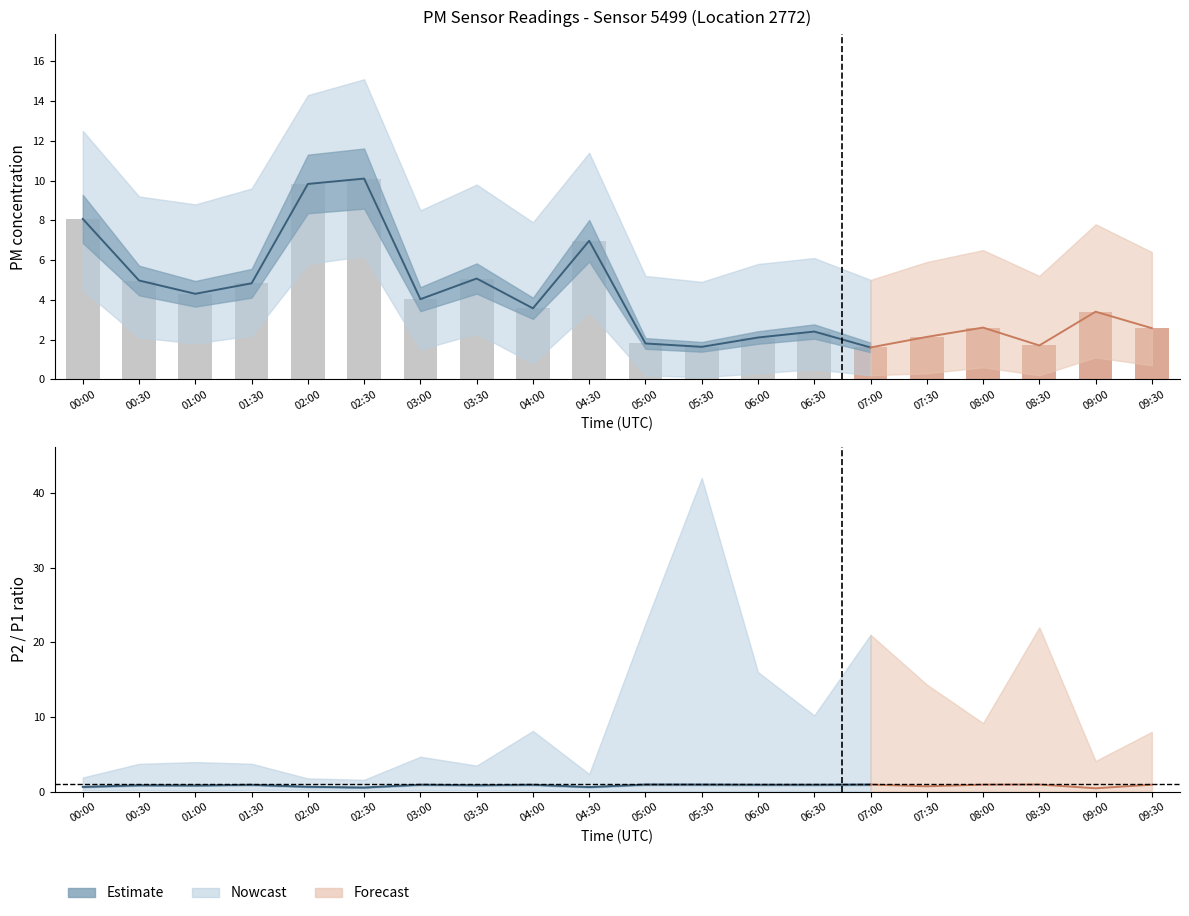

Where does the P1_upper series first go above 7?

00:00